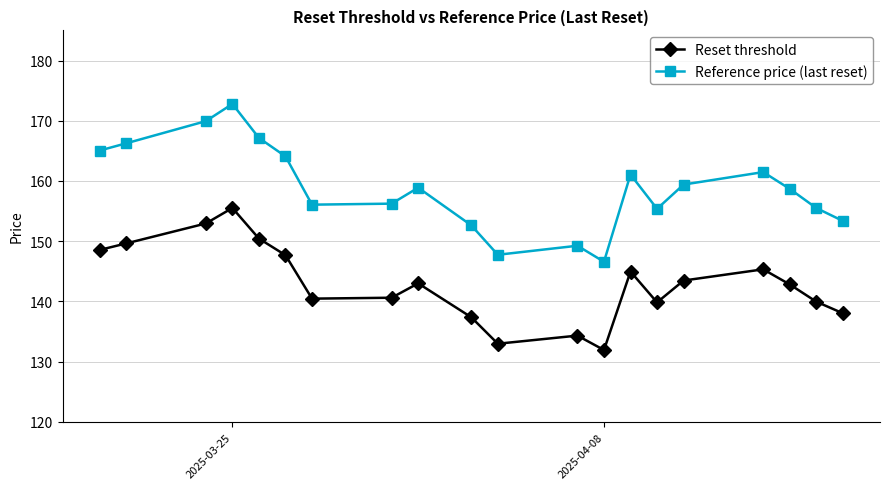

What is the lowest value of the Reference price (last reset) series?

146.6